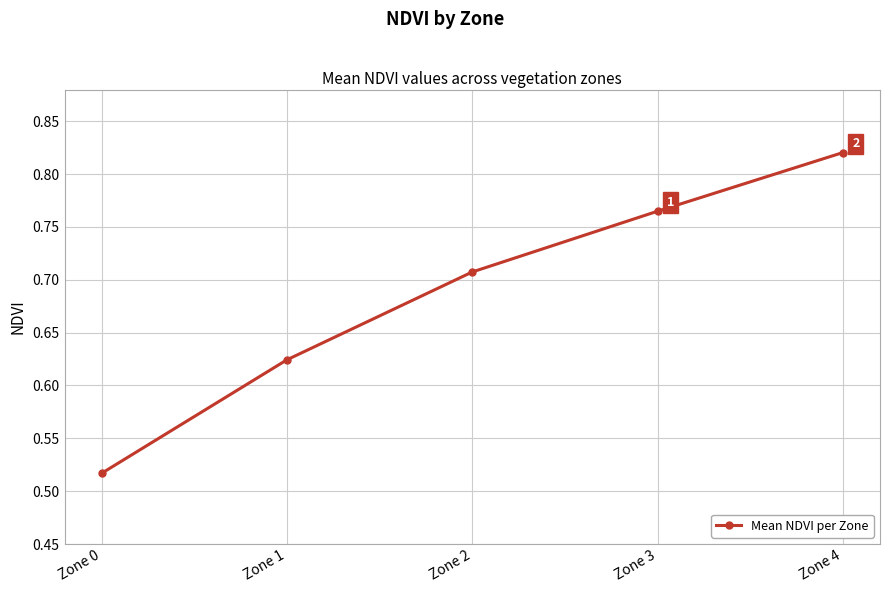

What is the change in value from Zone 1 to Zone 3?

+0.1